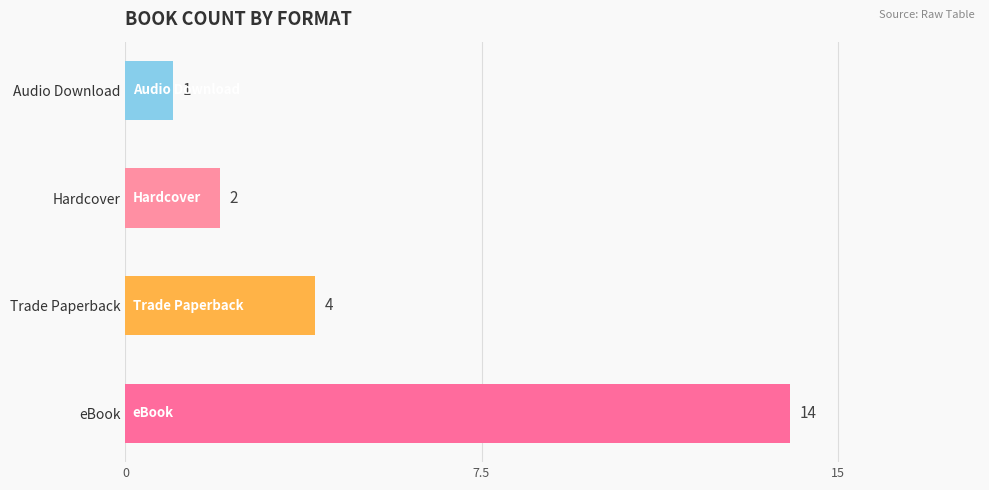

List the labels in order of value, largest first.

eBook, Trade Paperback, Hardcover, Audio Download